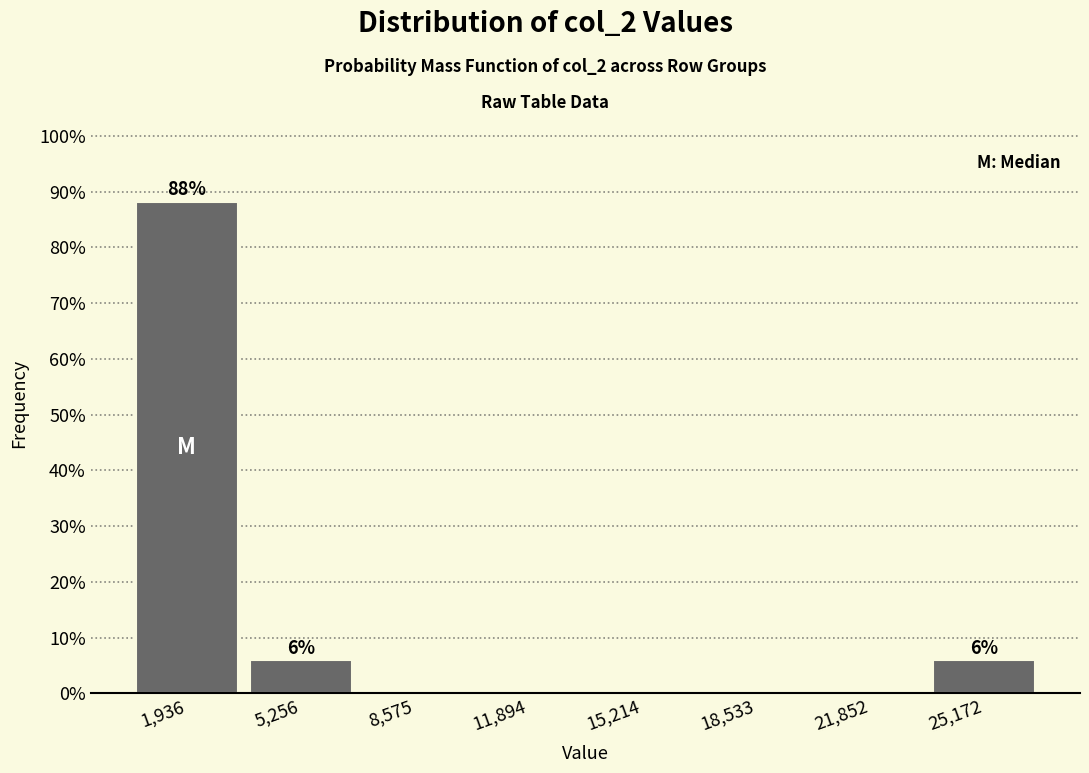

Over which range of the x-axis is the bar tallest?

500 to 3500